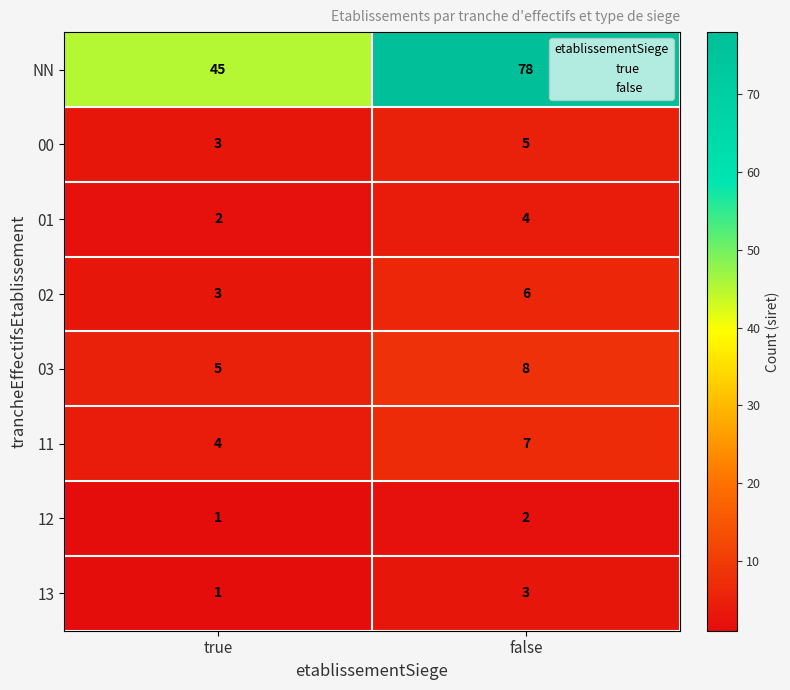

Which category has the highest value across all series?

false